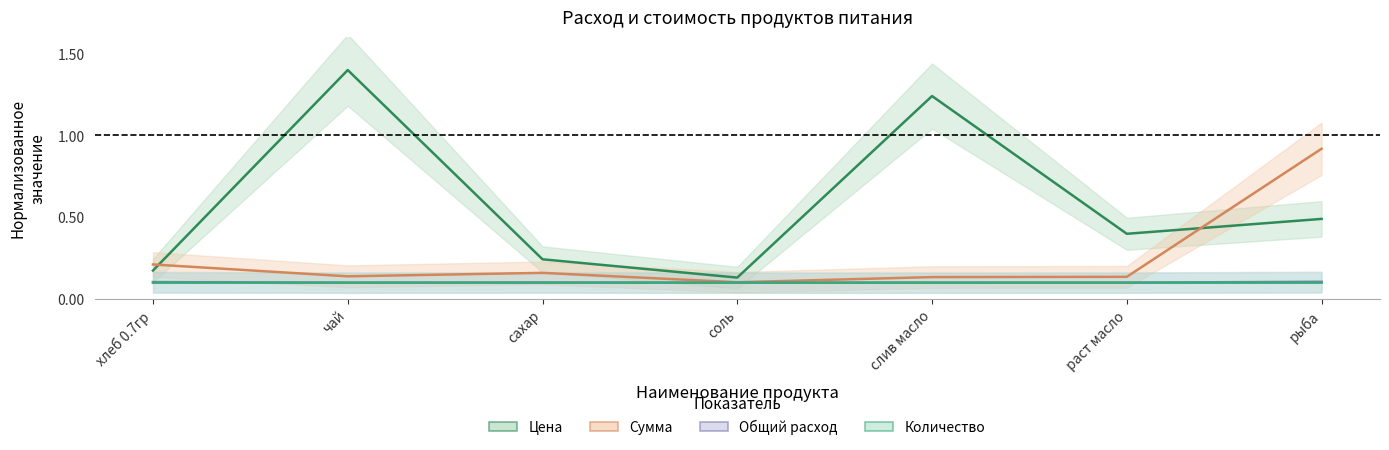

At which label does Цена reach its minimum?

соль